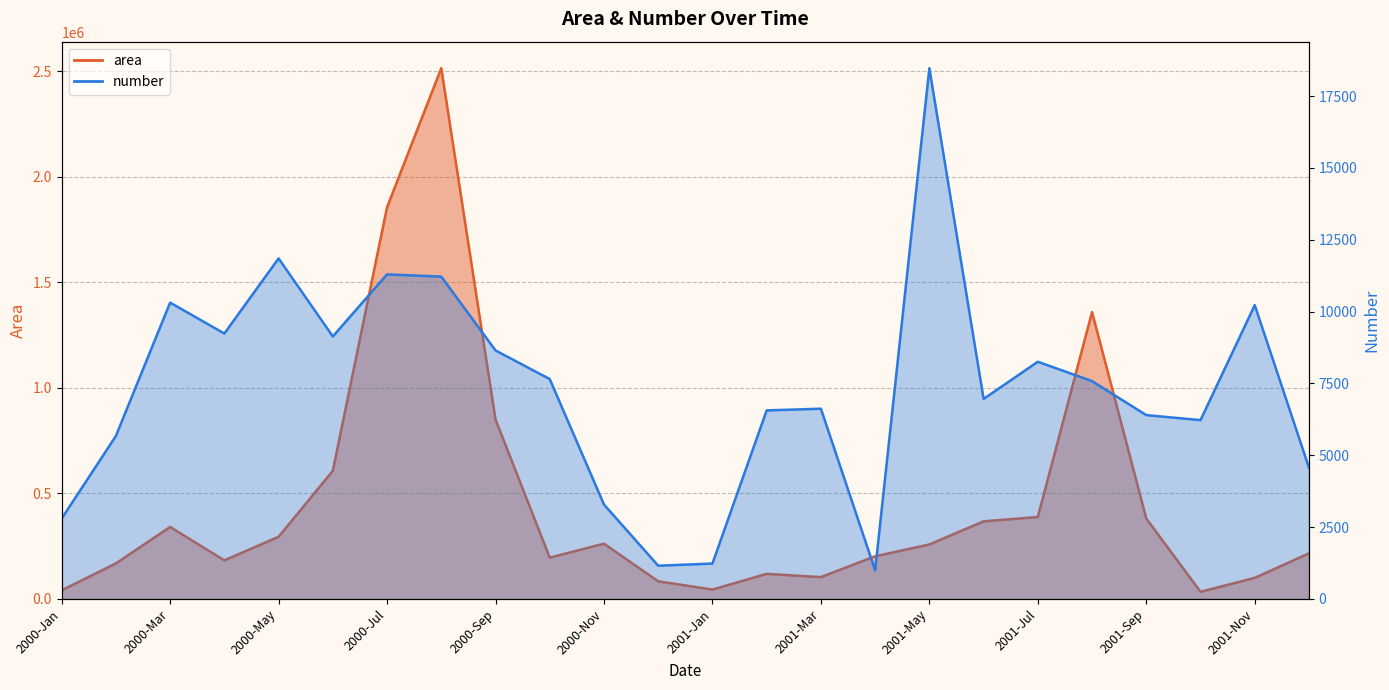

Which category has the highest value in the number series?

2001-May